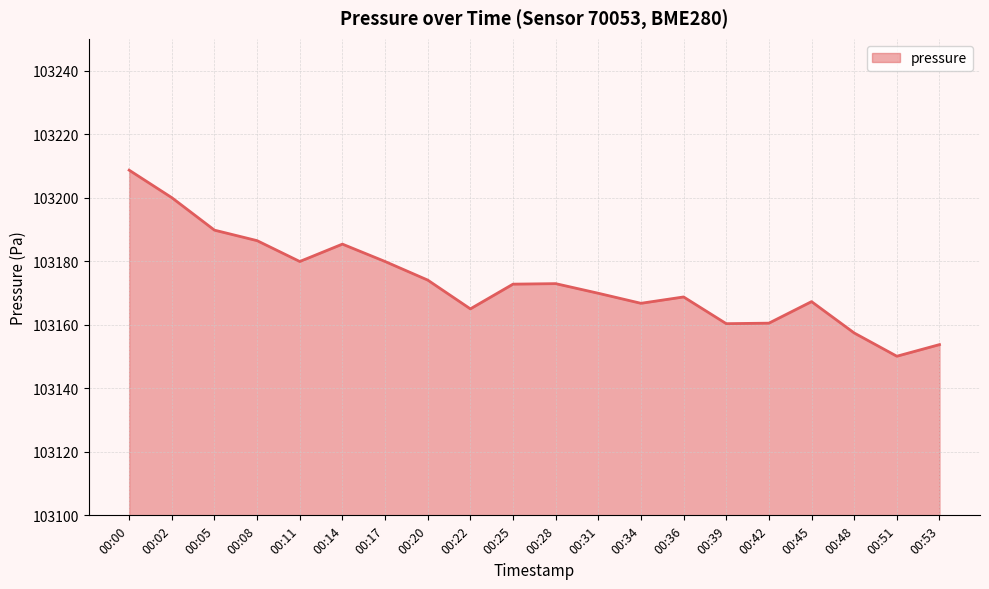

Between 00:53 and 00:00, which is larger?

00:00